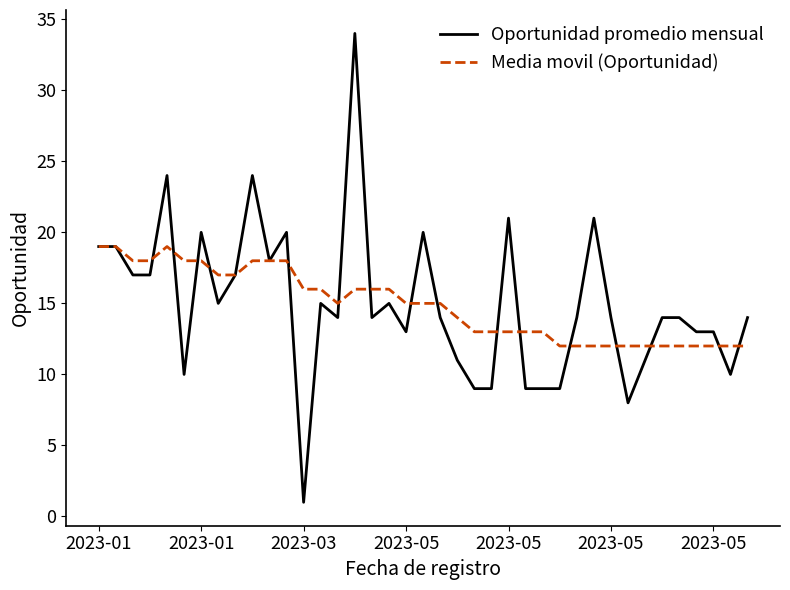

Which series has the largest range (max minus min)?

Oportunidad promedio mensual